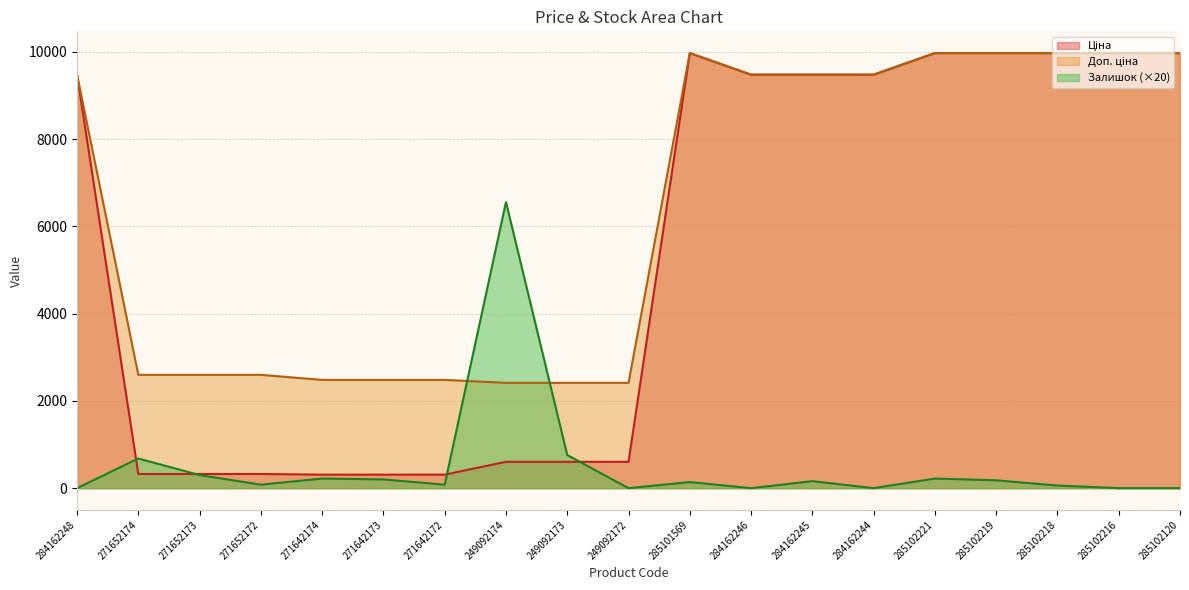

What value does the Доп. ціна series have at 284162244?

9480.1